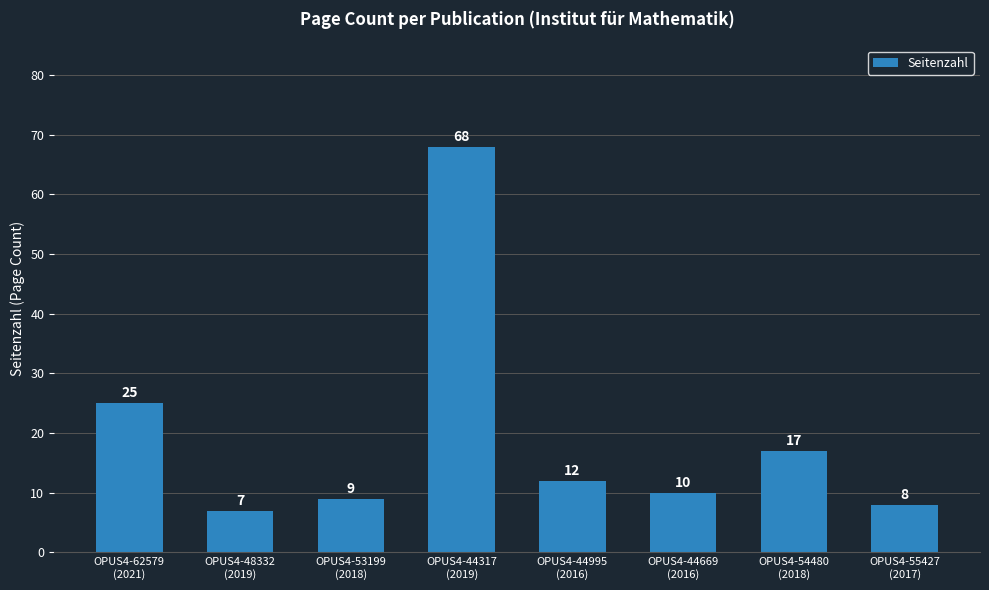

The value at OPUS4-55427
(2017) is 2. True or false?

False